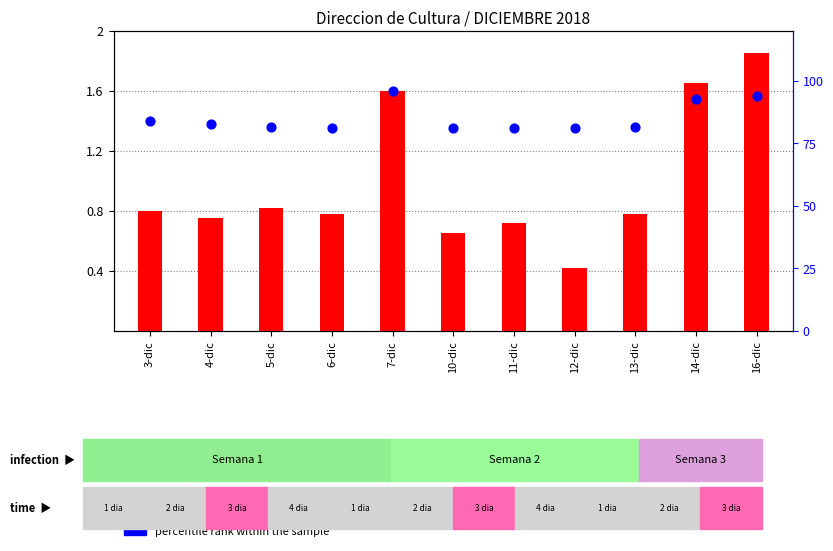

Is the value of log ratio at 13-dic greater than the value of percentile rank within the sample at 16-dic?

No